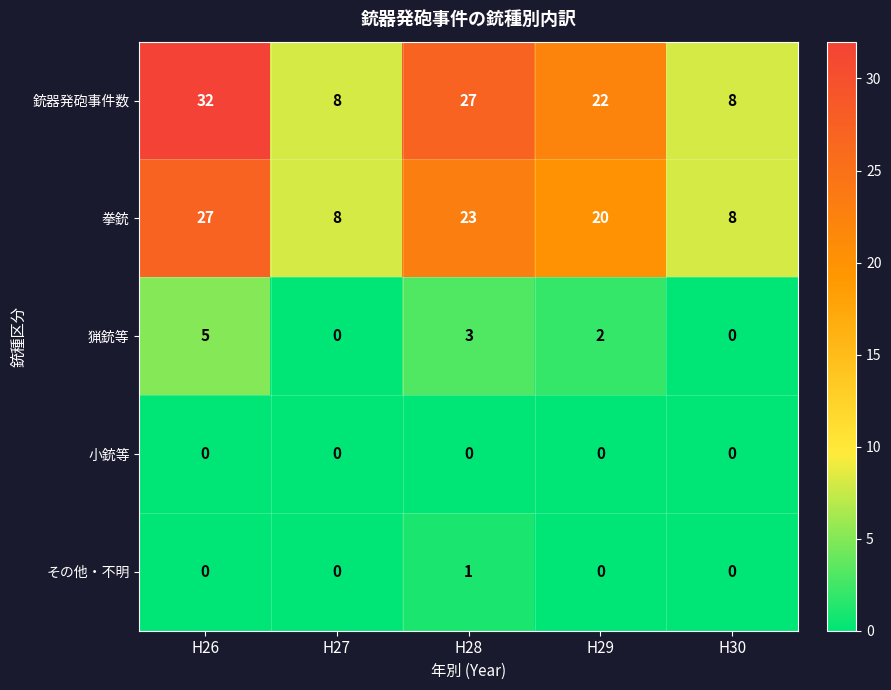

What is the approximate value of 銃器発砲事件数 at H26, to the nearest 10?

30